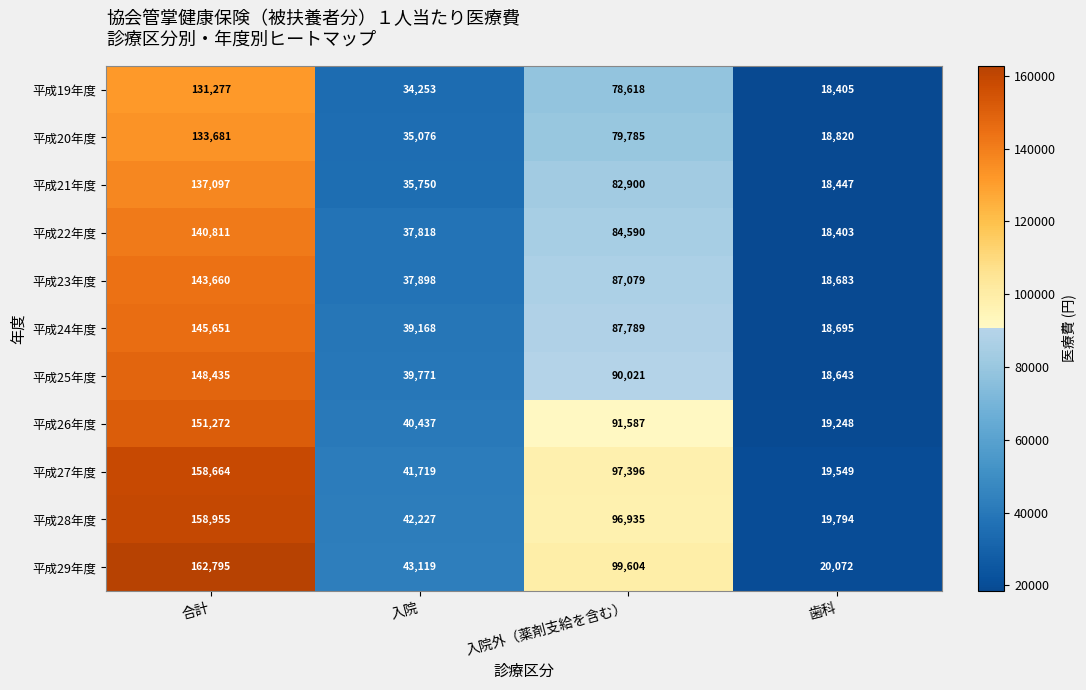

True or false: 平成21年度 has a value of 82900 at 入院外（薬剤支給を含む）.

True